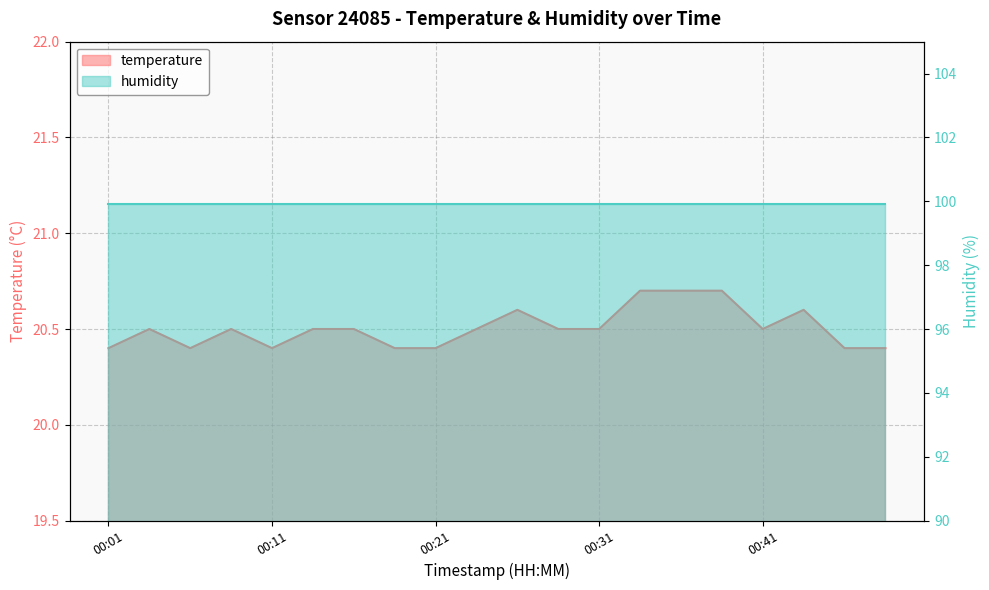

Where is the data nearest to the value 20?

00:01